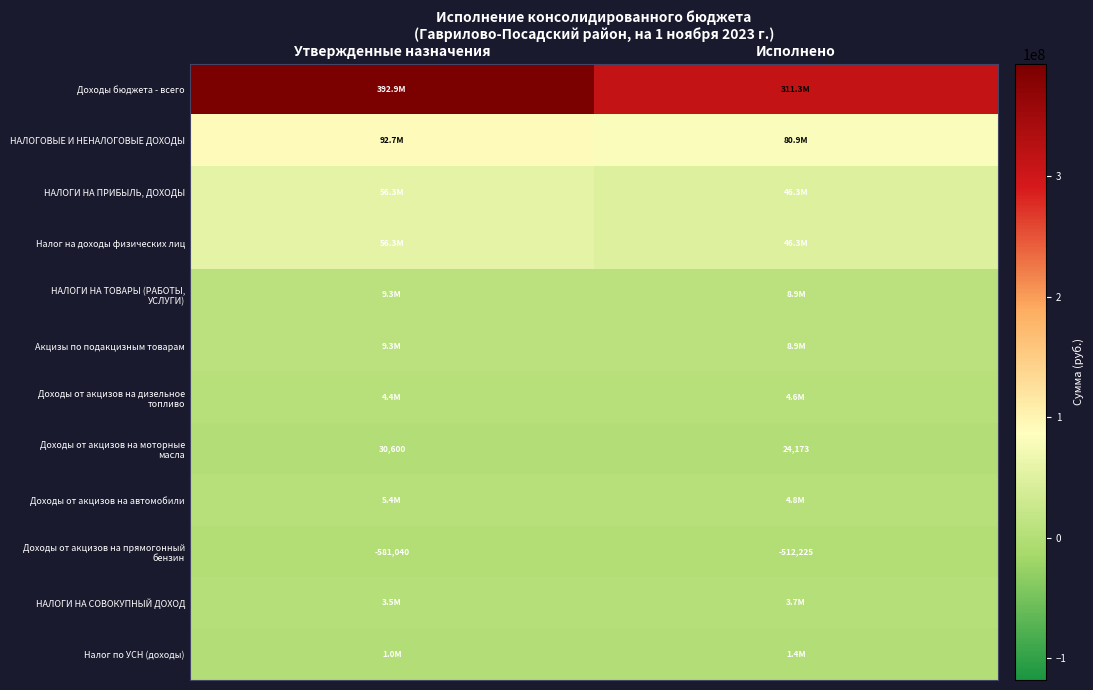

What is the difference between the maximum and minimum values in the НАЛОГИ НА ТОВАРЫ (РАБОТЫ, УСЛУГИ) series?

423563.0